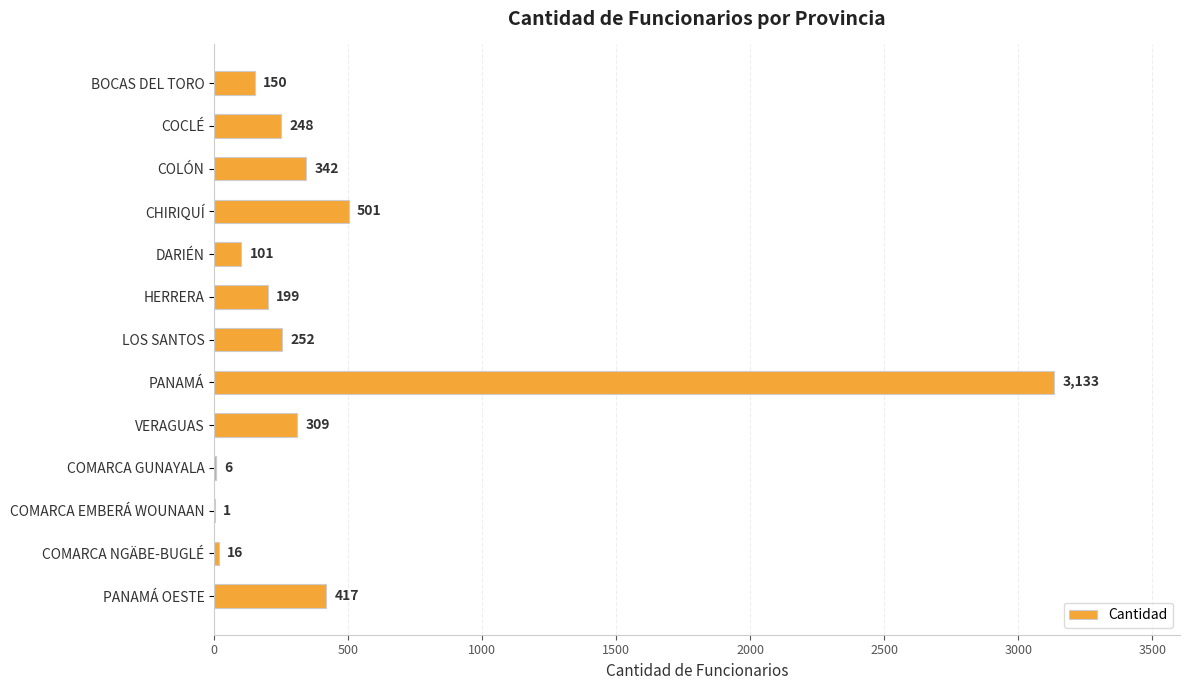

Are the bars grouped side by side (vs. stacked)?

No